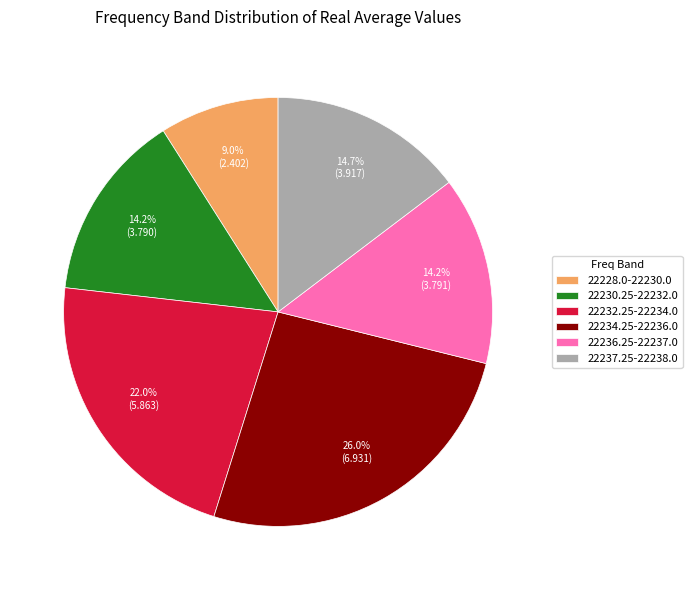

What is the largest slice in the pie chart?

22234.25-22236.0